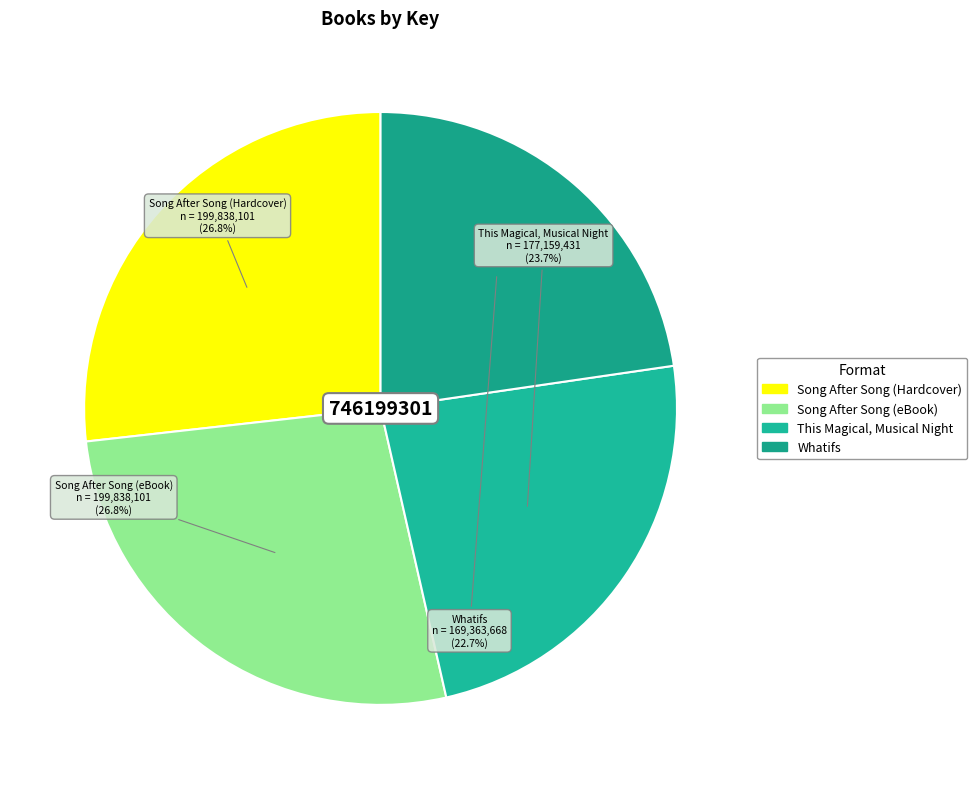

Count the number of slices in the pie.

4